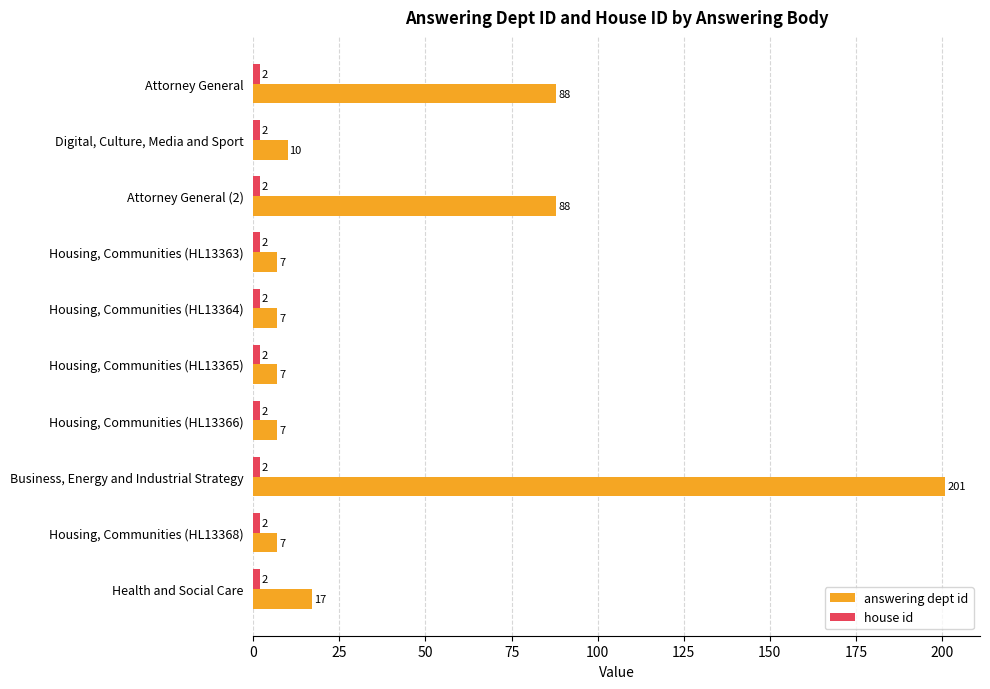

True or false: answering dept id has a value of 24 at Health and Social Care.

False